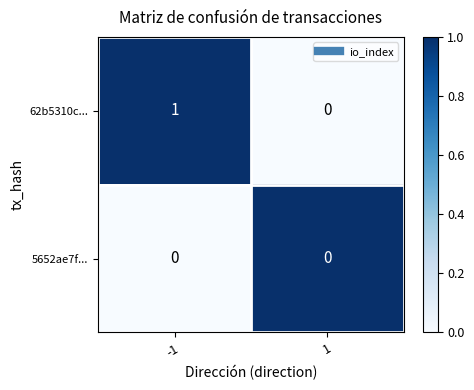

Between -1 and 1, which series saw the biggest shift?

62b5310c...